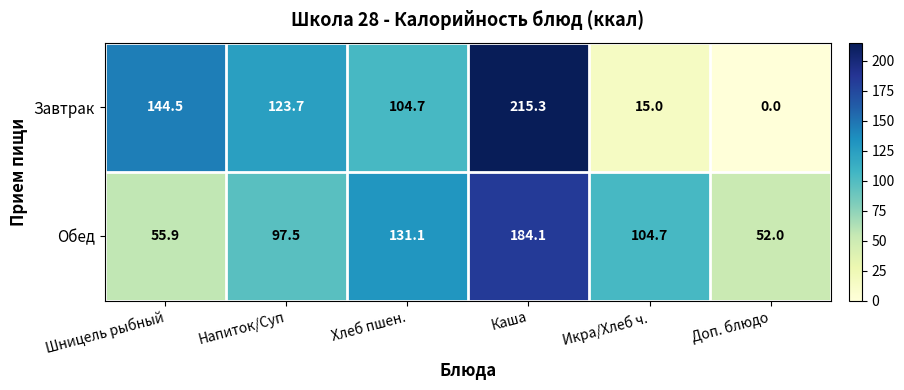

What is the sum of all Обед values?

625.3